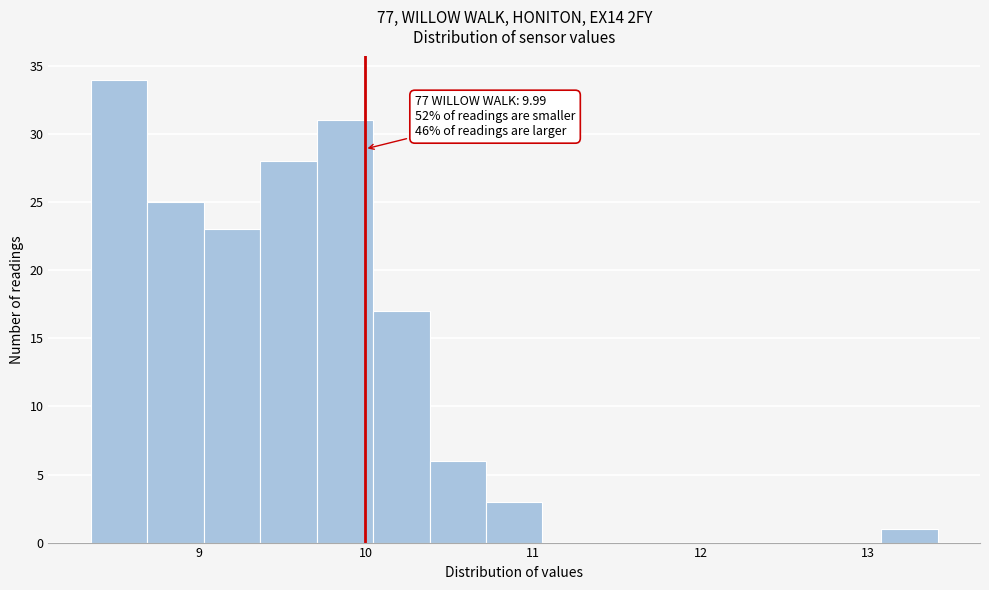

Around what value on the x-axis is the tallest bar? Give the approximate position of its centre, as read against the axis.

8.5